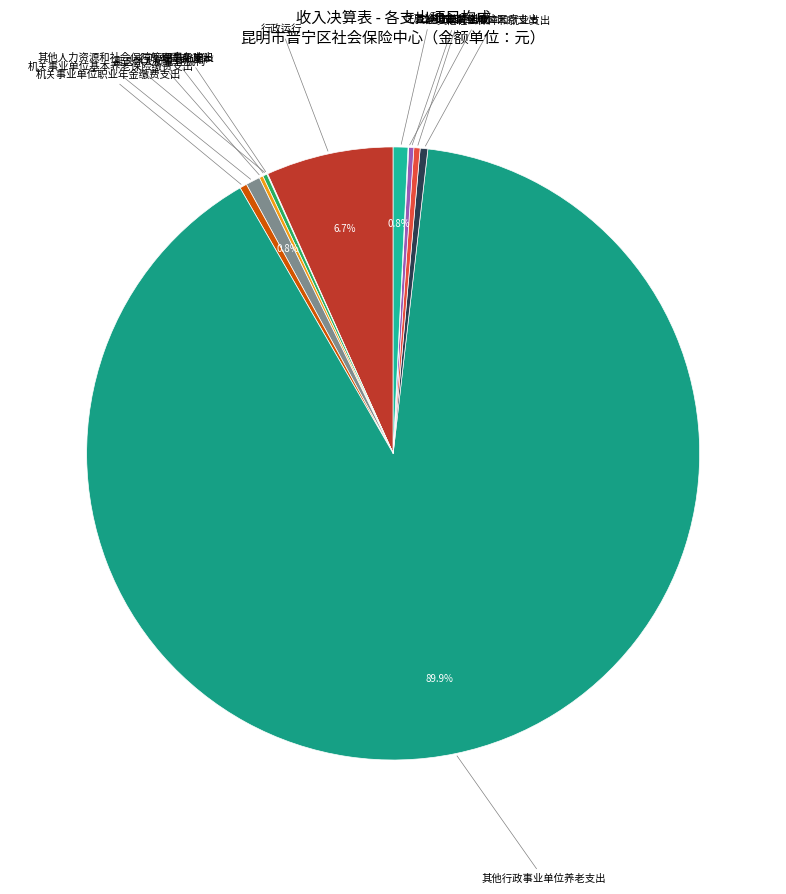

What is the largest slice in the pie chart?

其他行政事业单位养老支出